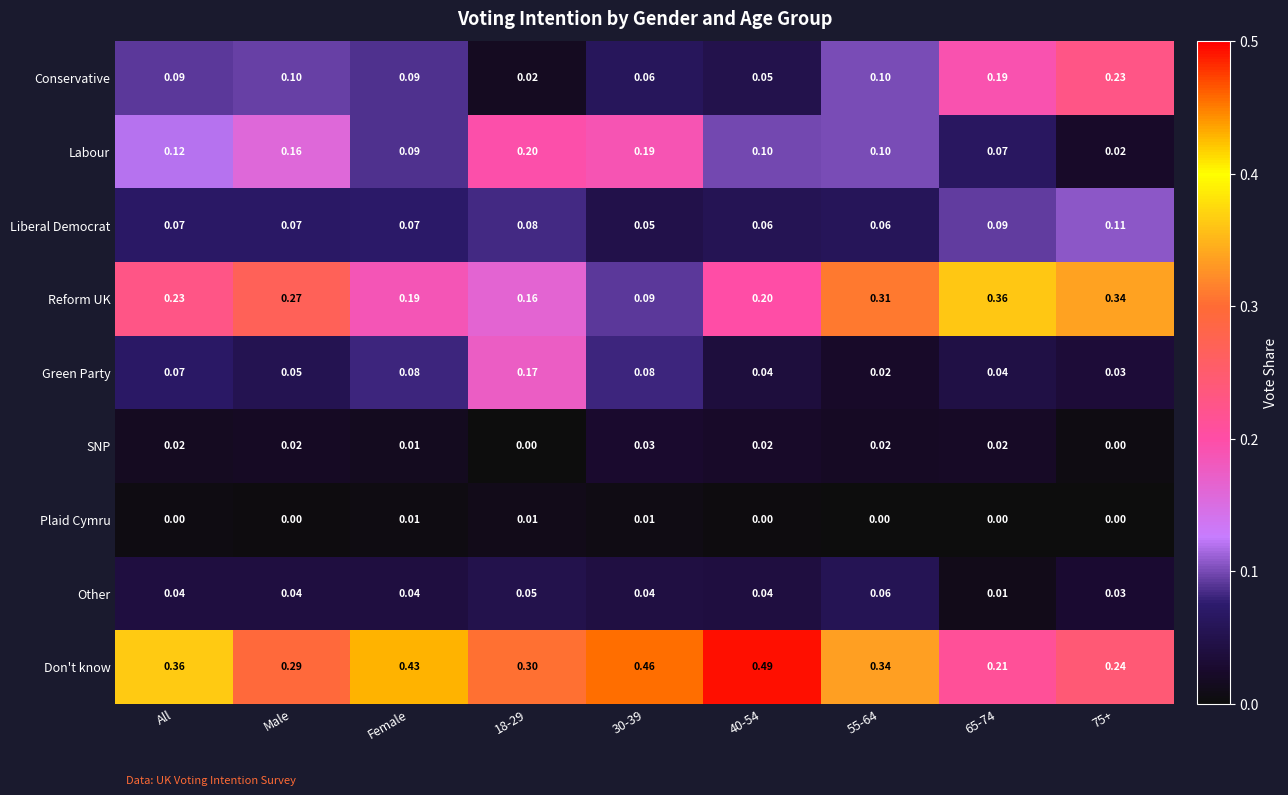

Is the value of Other at 65-74 greater than the value of Don't know at 65-74?

No